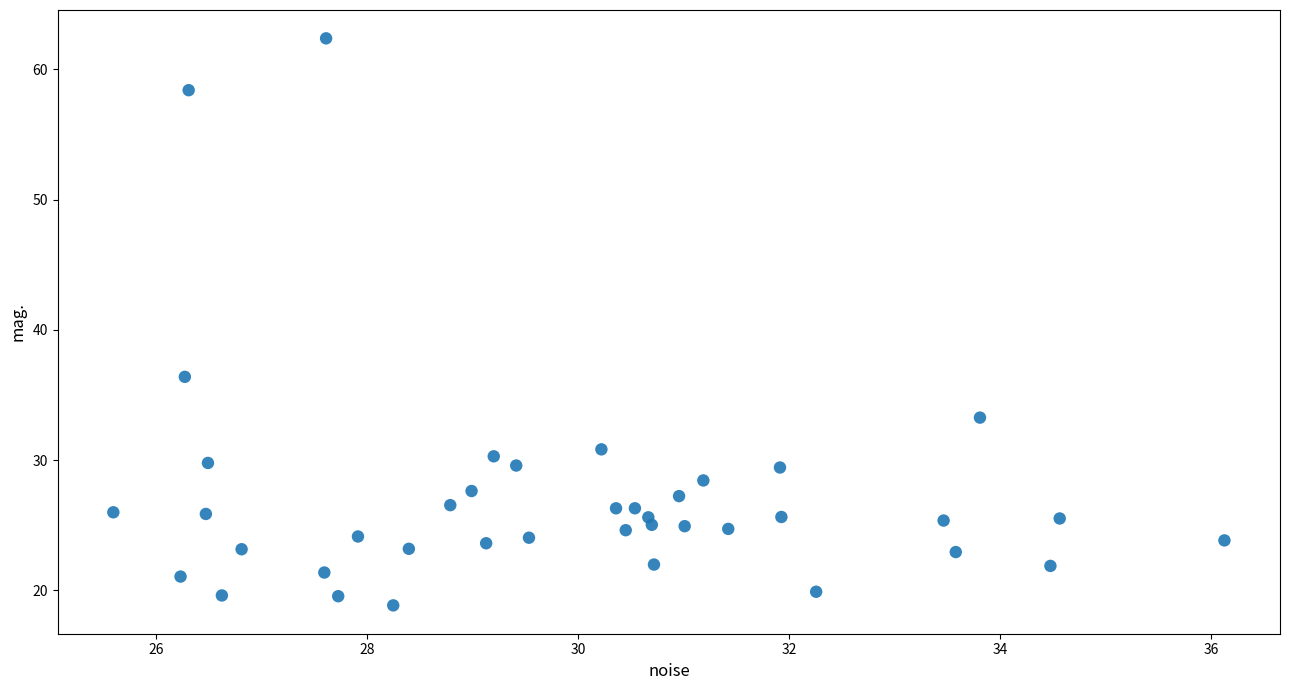

What Y value in the scatter plot is closest to 40?

36.4